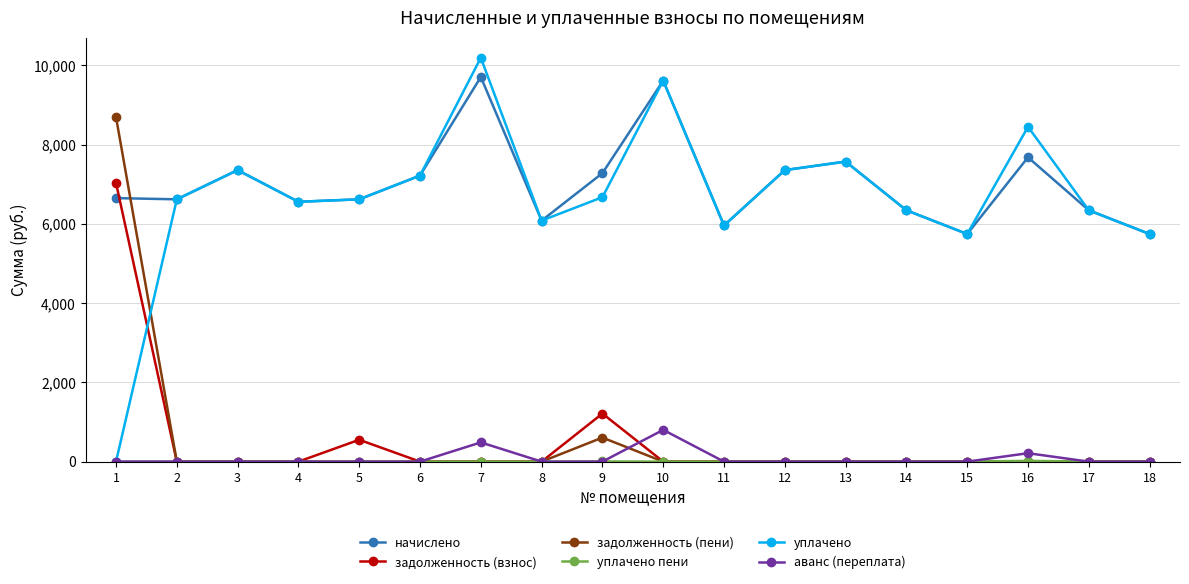

What is the spread (max minus min) of values at 2?

6620.2